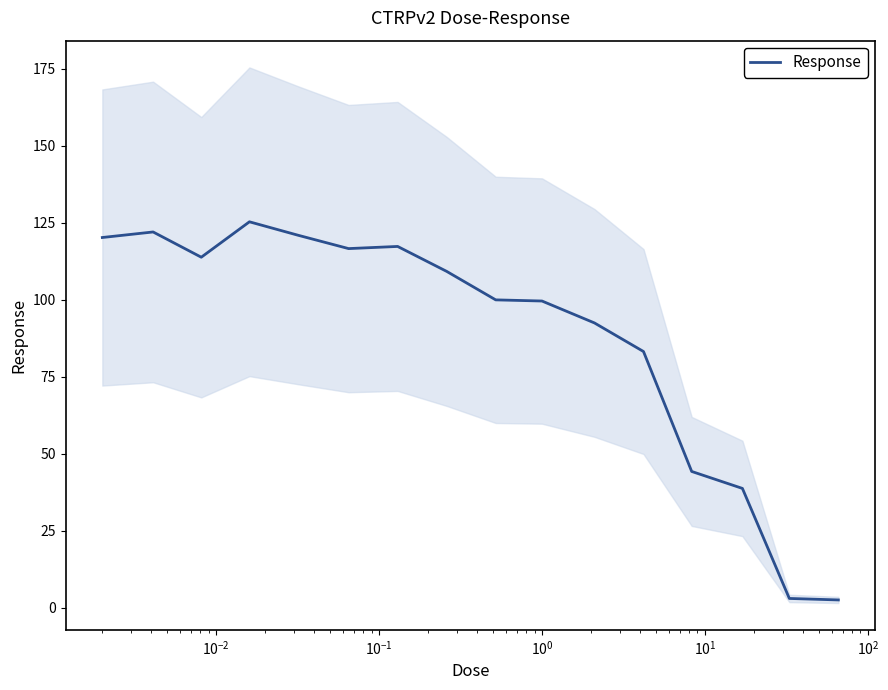

Reading left to right, list all the values displayed in this chart.

120.2	122.0	113.8	125.3	120.9	116.6	117.3	109.2	100.0	99.6	92.5	83.2	44.2	38.7	3.0	2.5